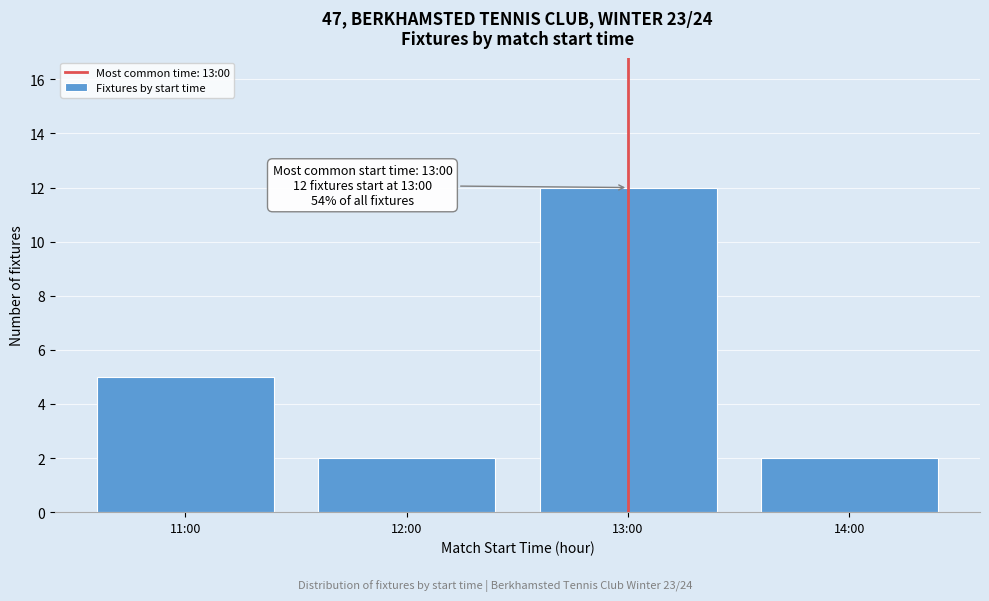

Reading left to right, what are all the values shown in this chart?

5	2	12	2